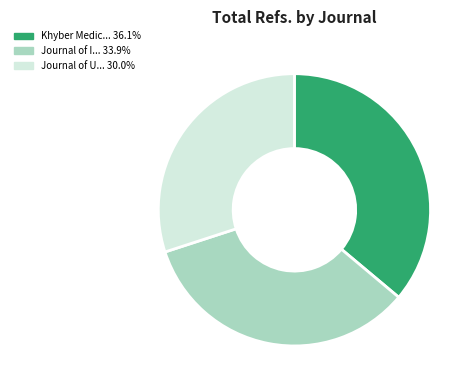

Does any single category account for the majority?

No